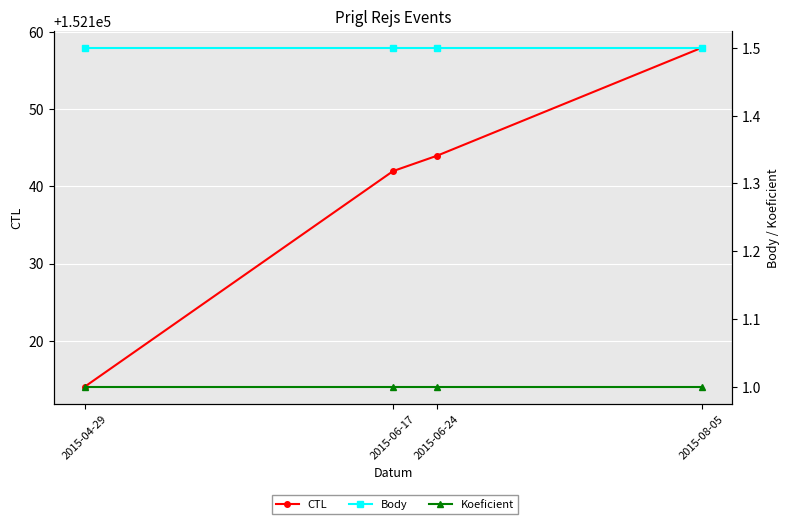

True or false: CTL and Body cross at least once.

False